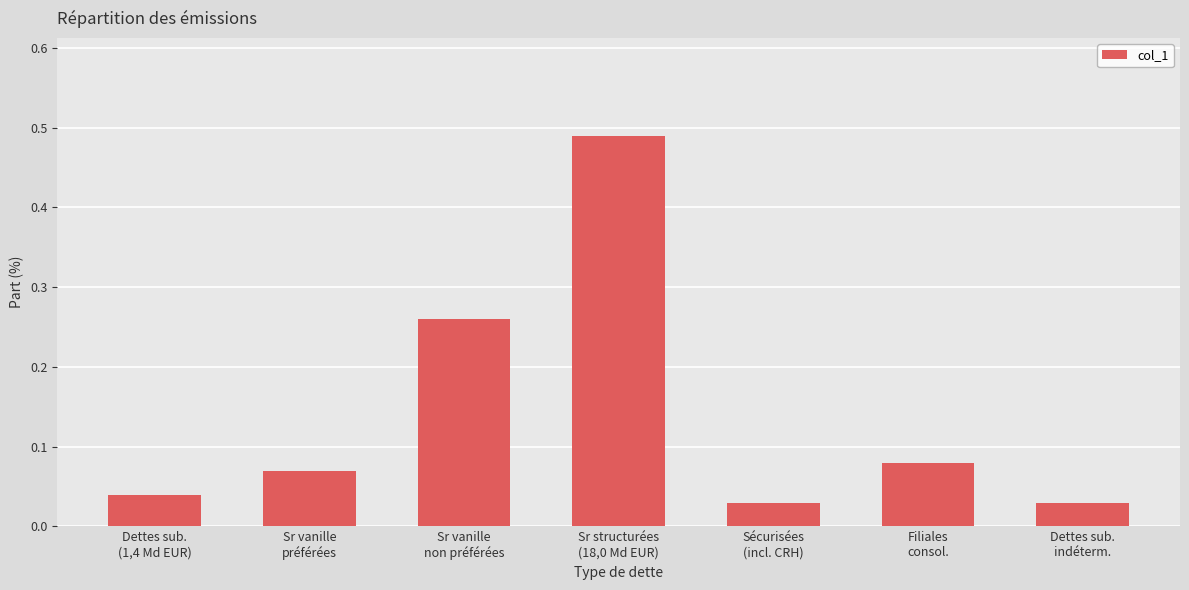

What is the sum of all values?

1.0